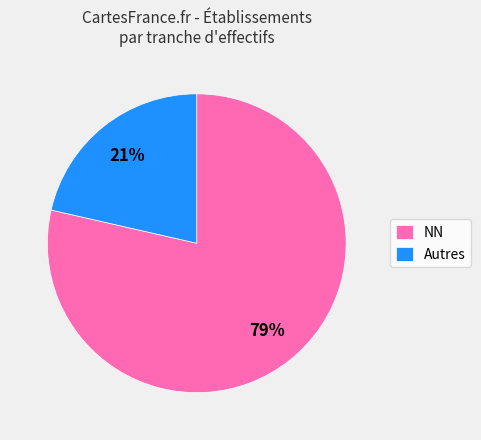

Is the sum of NN and Autres greater than half?

Yes